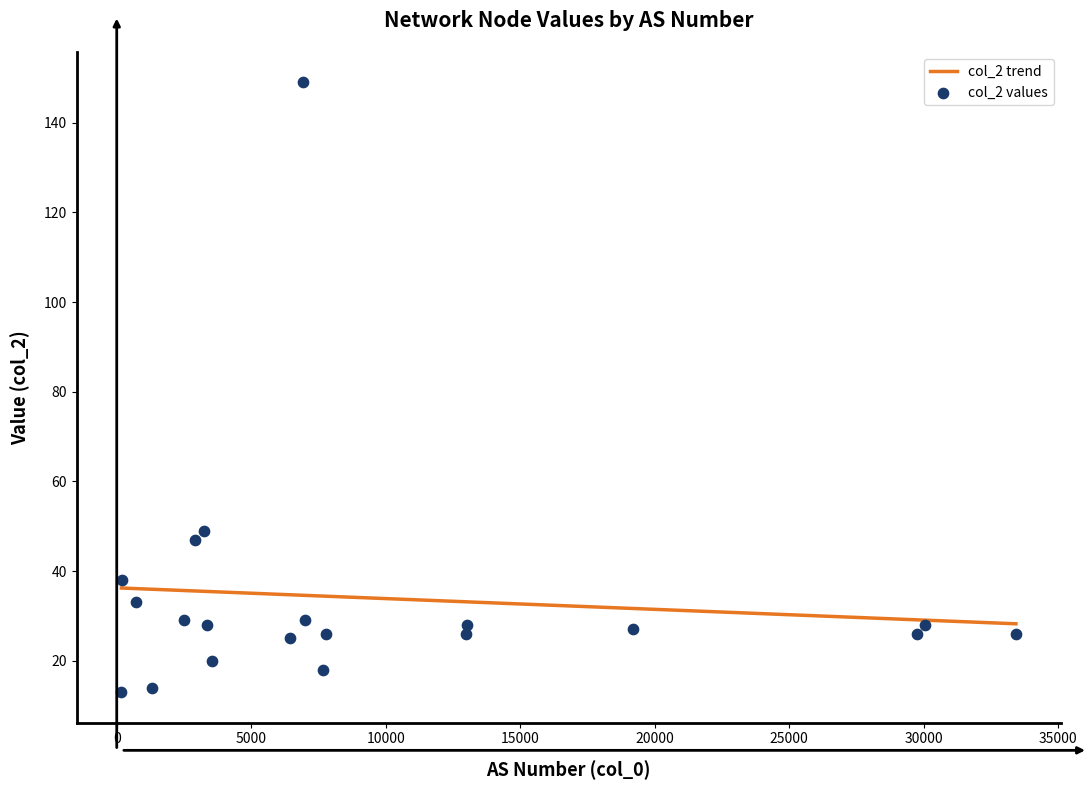

Approximately how many times larger is the value at GTT compared to Tata Communications?

2.0